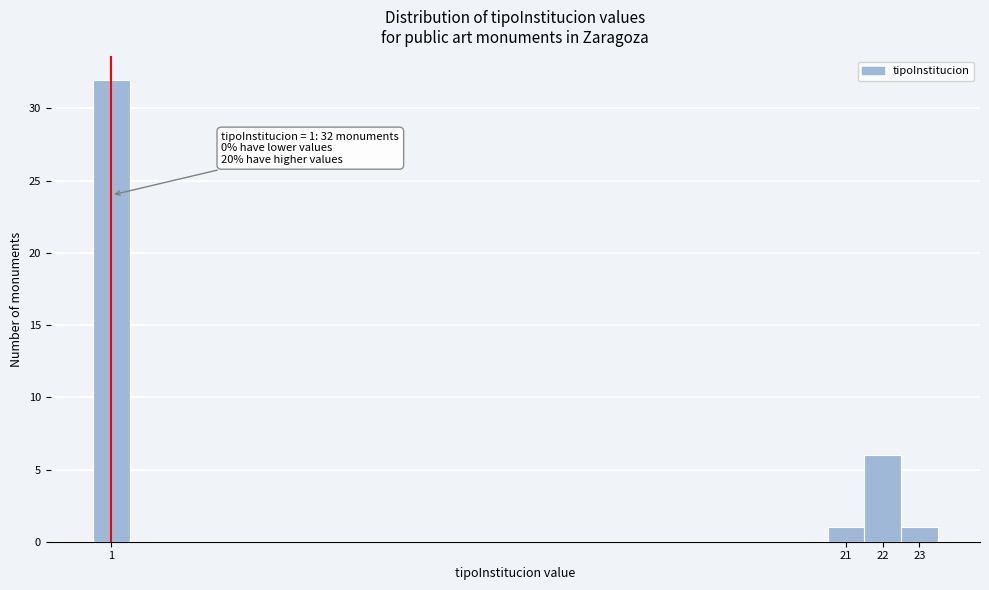

Which range on the x-axis has the tallest bar?

0.5 to 1.5